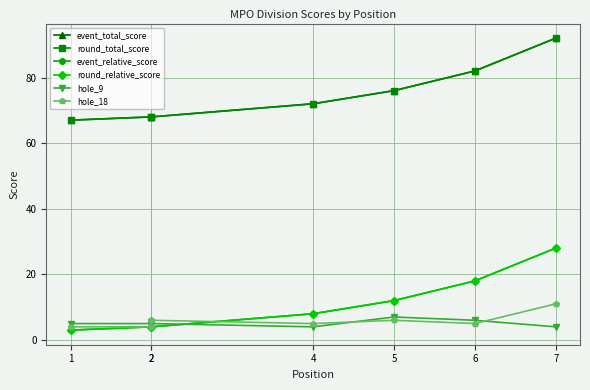

How many interior local peaks does the hole_18 series have?

2